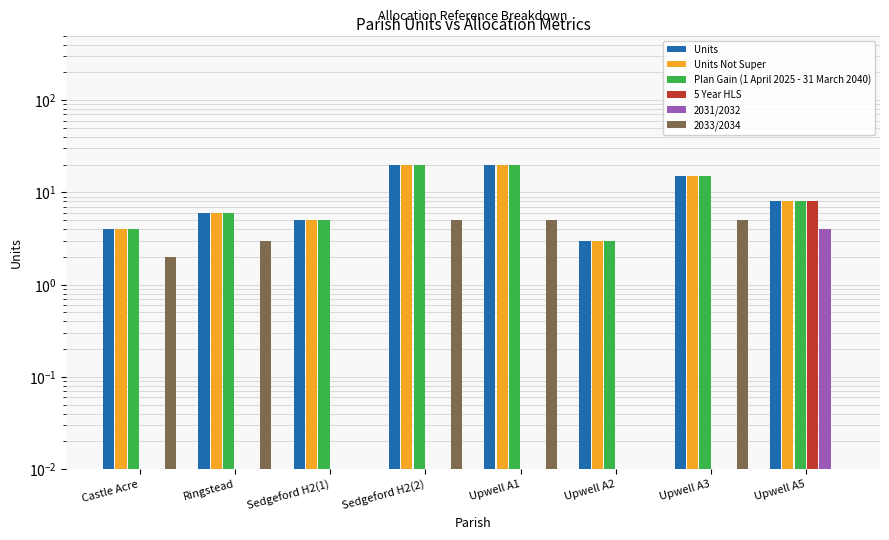

What is the average value of the 2033/2034 series?

2.5